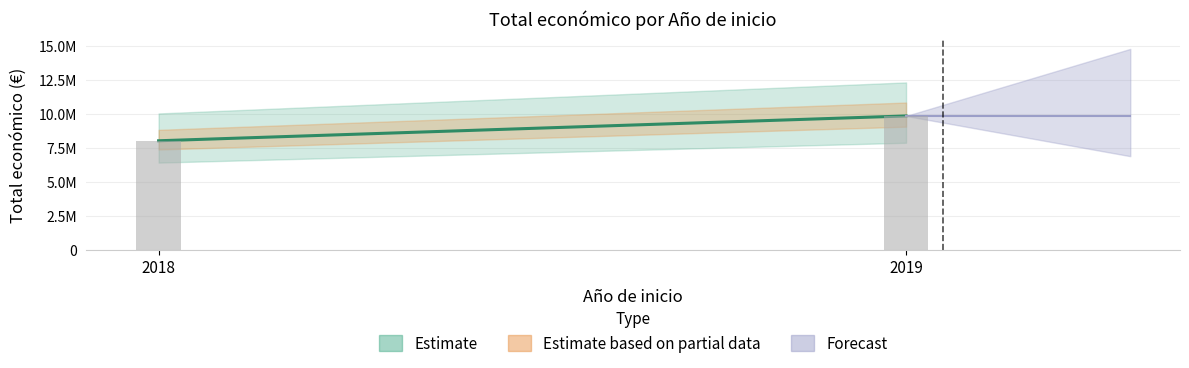

How many values are below 7967413?

1